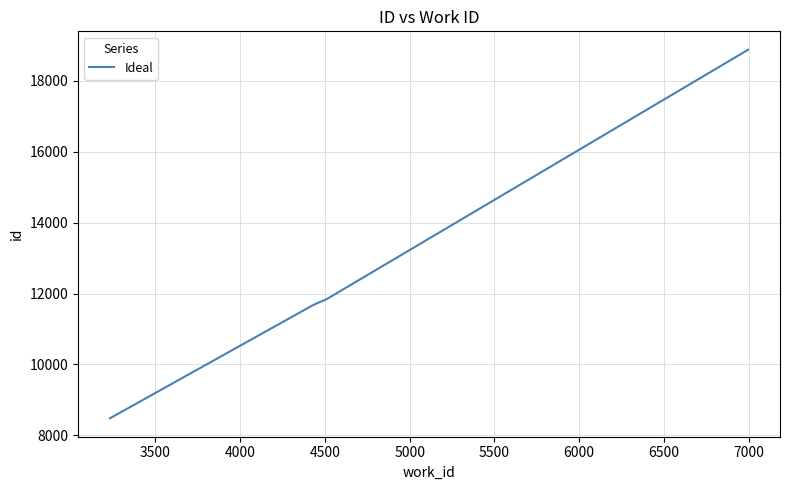

What is the maximum value shown in the chart?

18872